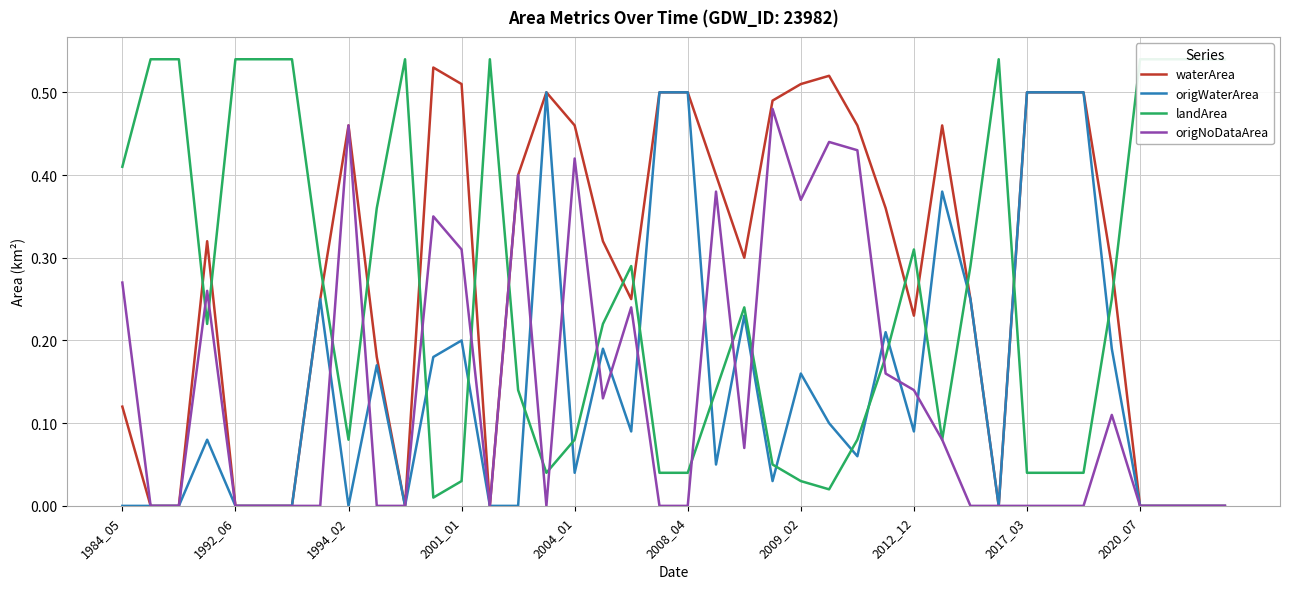

What is the average value of the waterArea series?

0.3